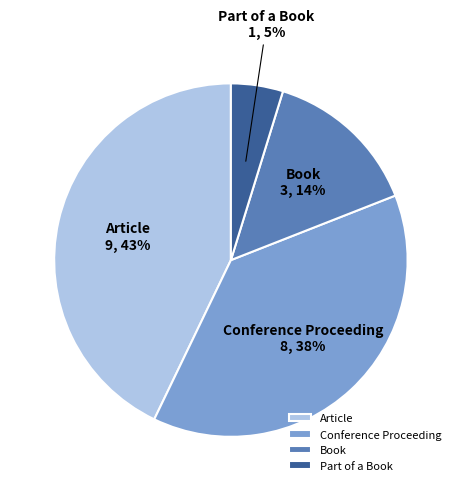

What is the largest slice in the pie chart?

Article